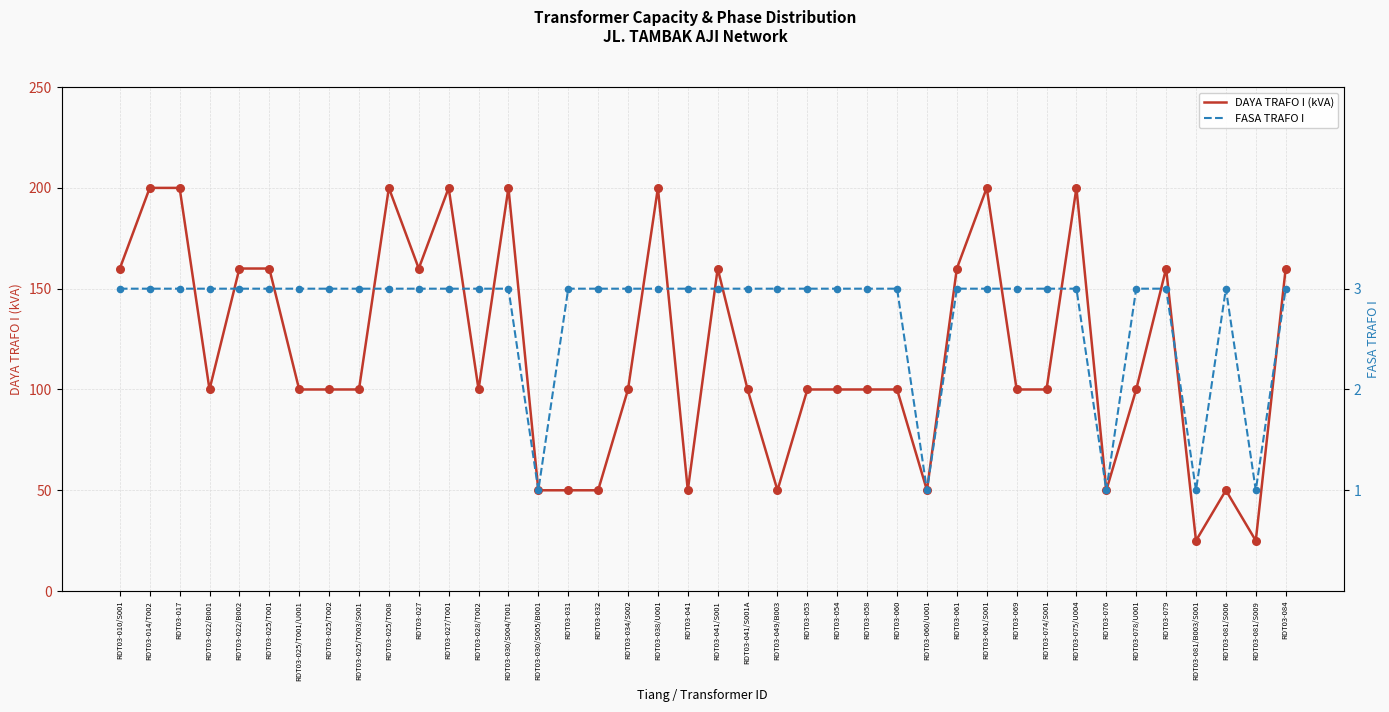

At how many categories does at least one series exceed 193?

8